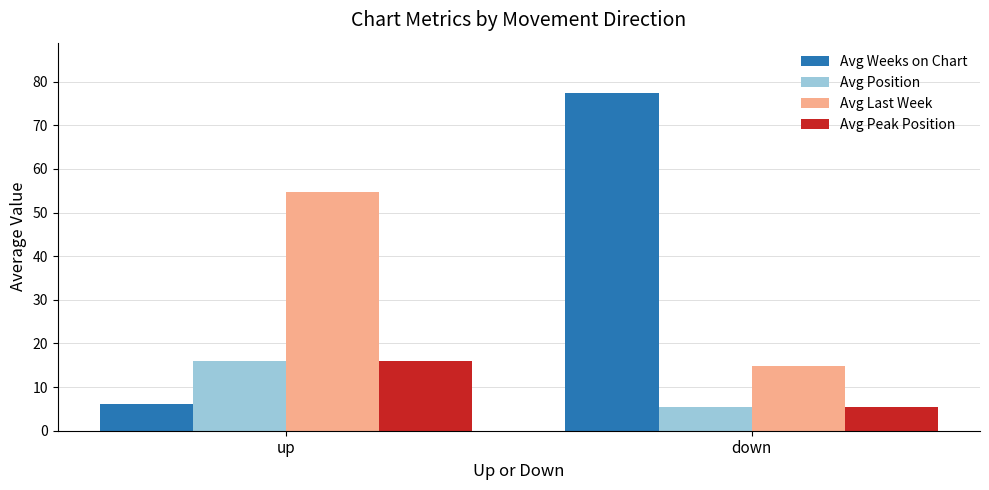

At which label does Avg Last Week reach its peak?

up